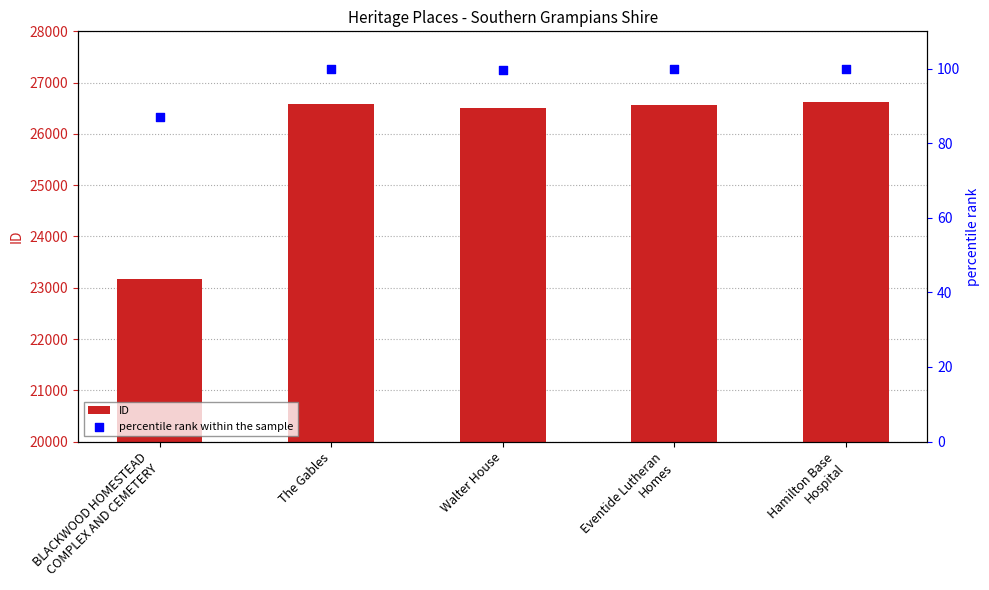

Is the value of ID at Eventide Lutheran
Homes greater than the value of percentile rank within the sample at Hamilton Base
Hospital?

Yes